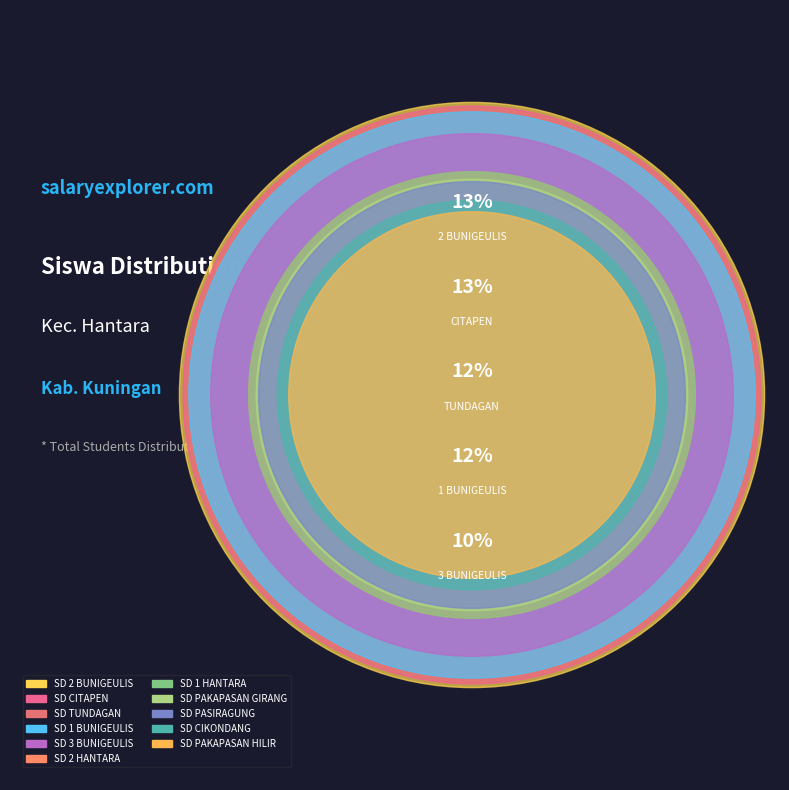

Which slice is the largest?

SD NEGERI 2 BUNIGEULIS